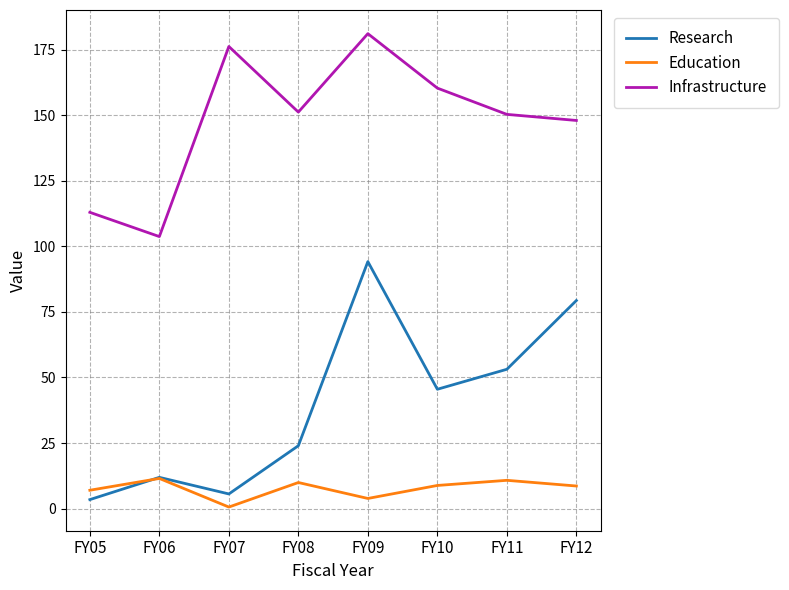

List the series in order of their peak value, highest first.

Infrastructure, Research, Education